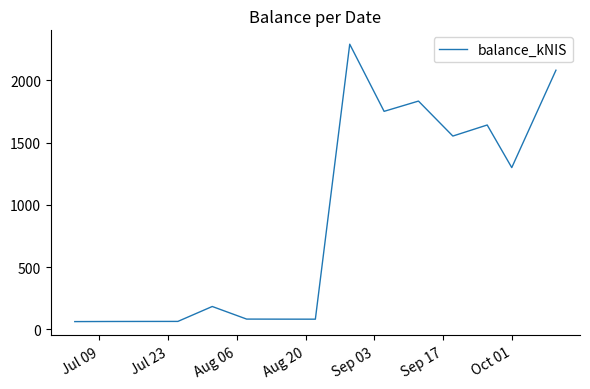

What is the greatest value displayed?

2288.9